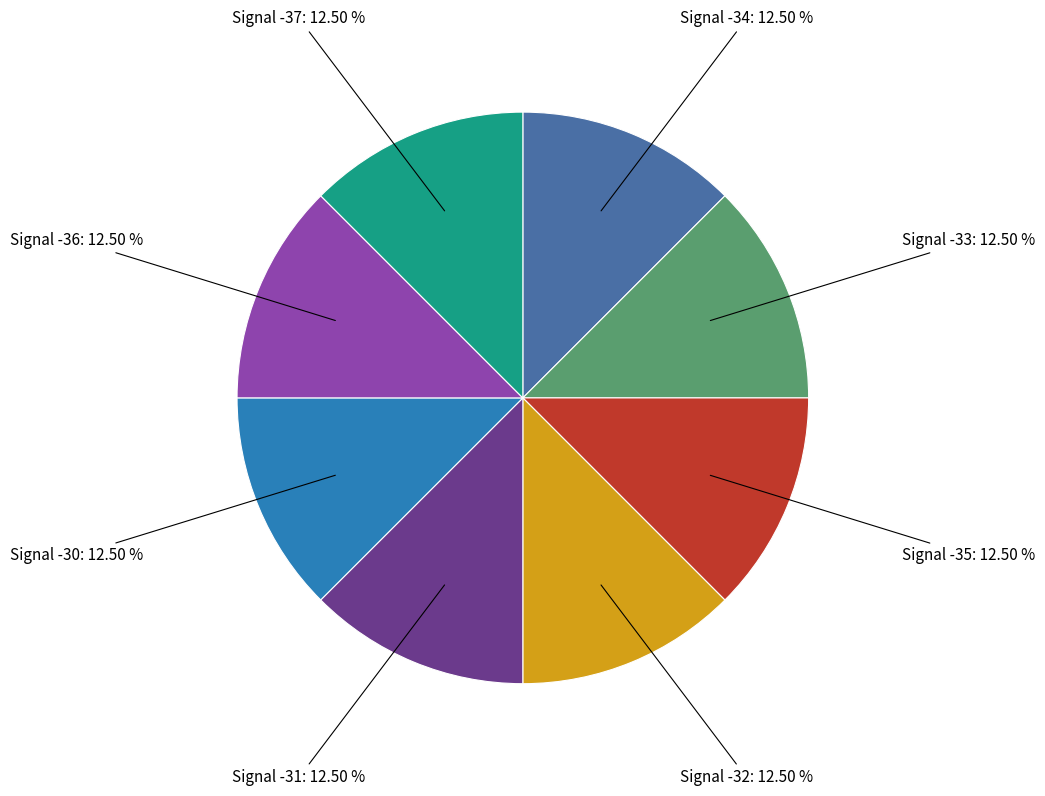

Is there a majority slice in this chart?

No